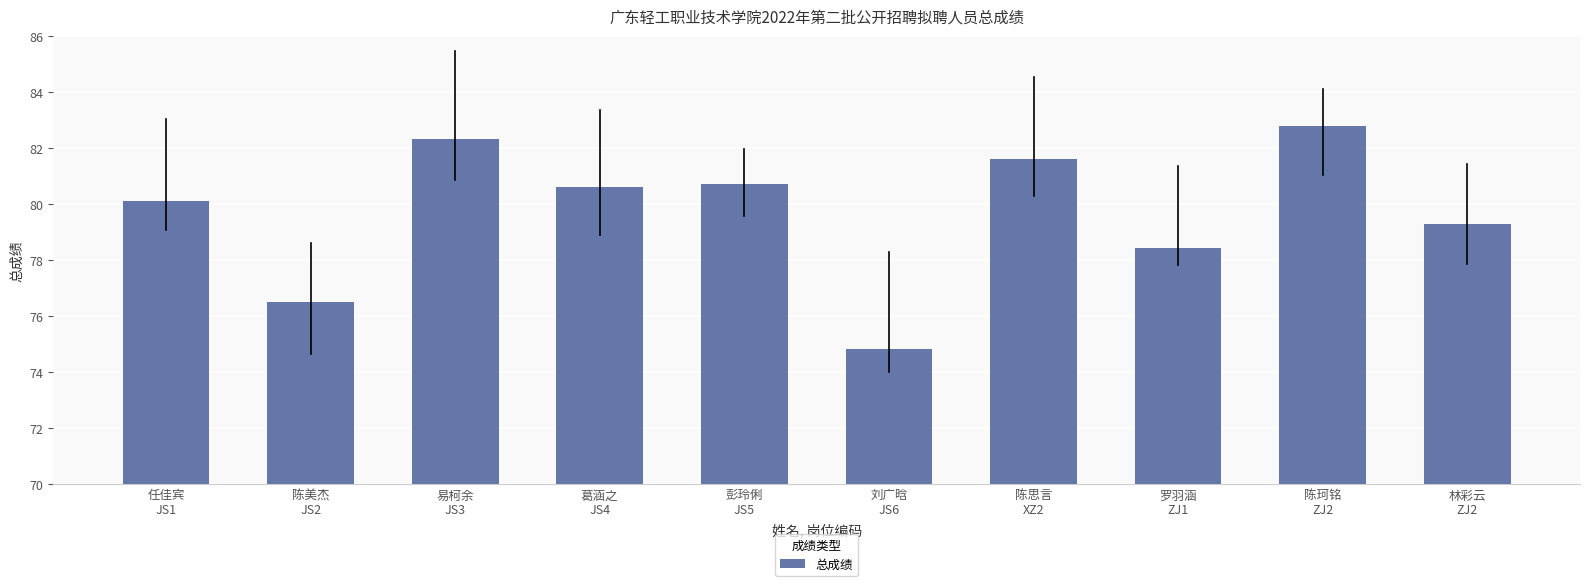

True or false: the data shows 80.7 at 彭玲俐
JS5.

True